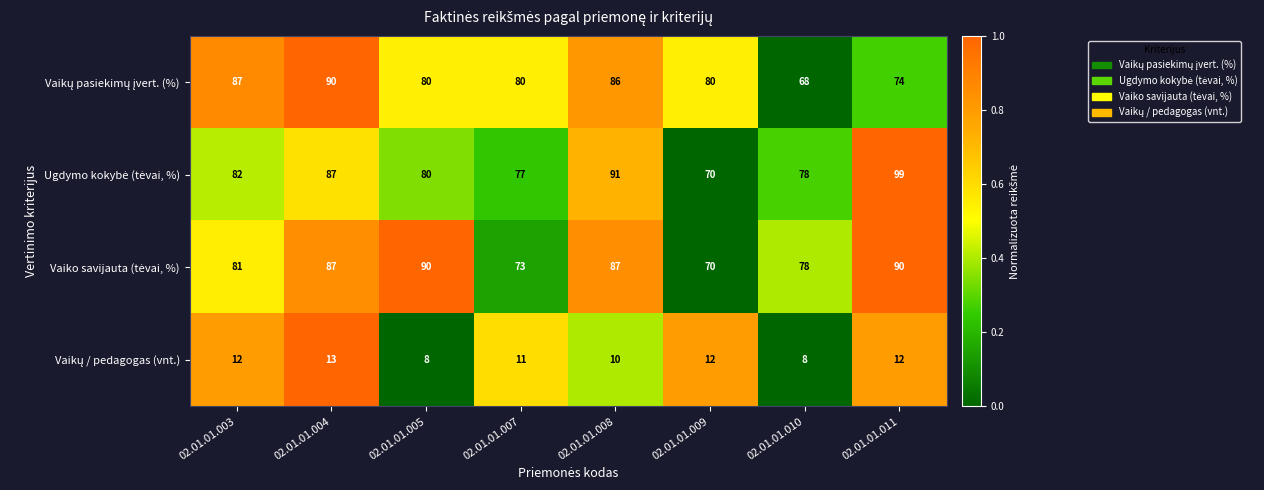

At which category is the sum across all series the highest?

02.01.01.004